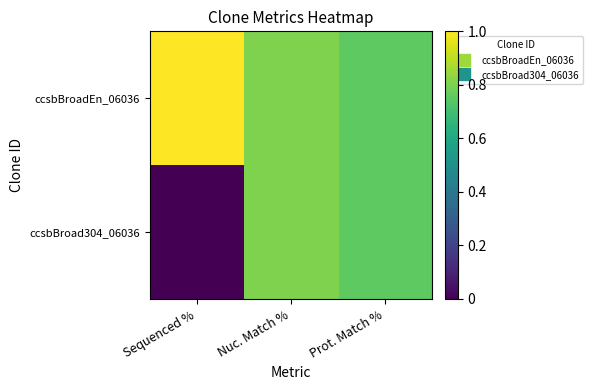

At Sequenced %, list the series in order from largest to smallest.

ccsbBroadEn_06036, ccsbBroad304_06036